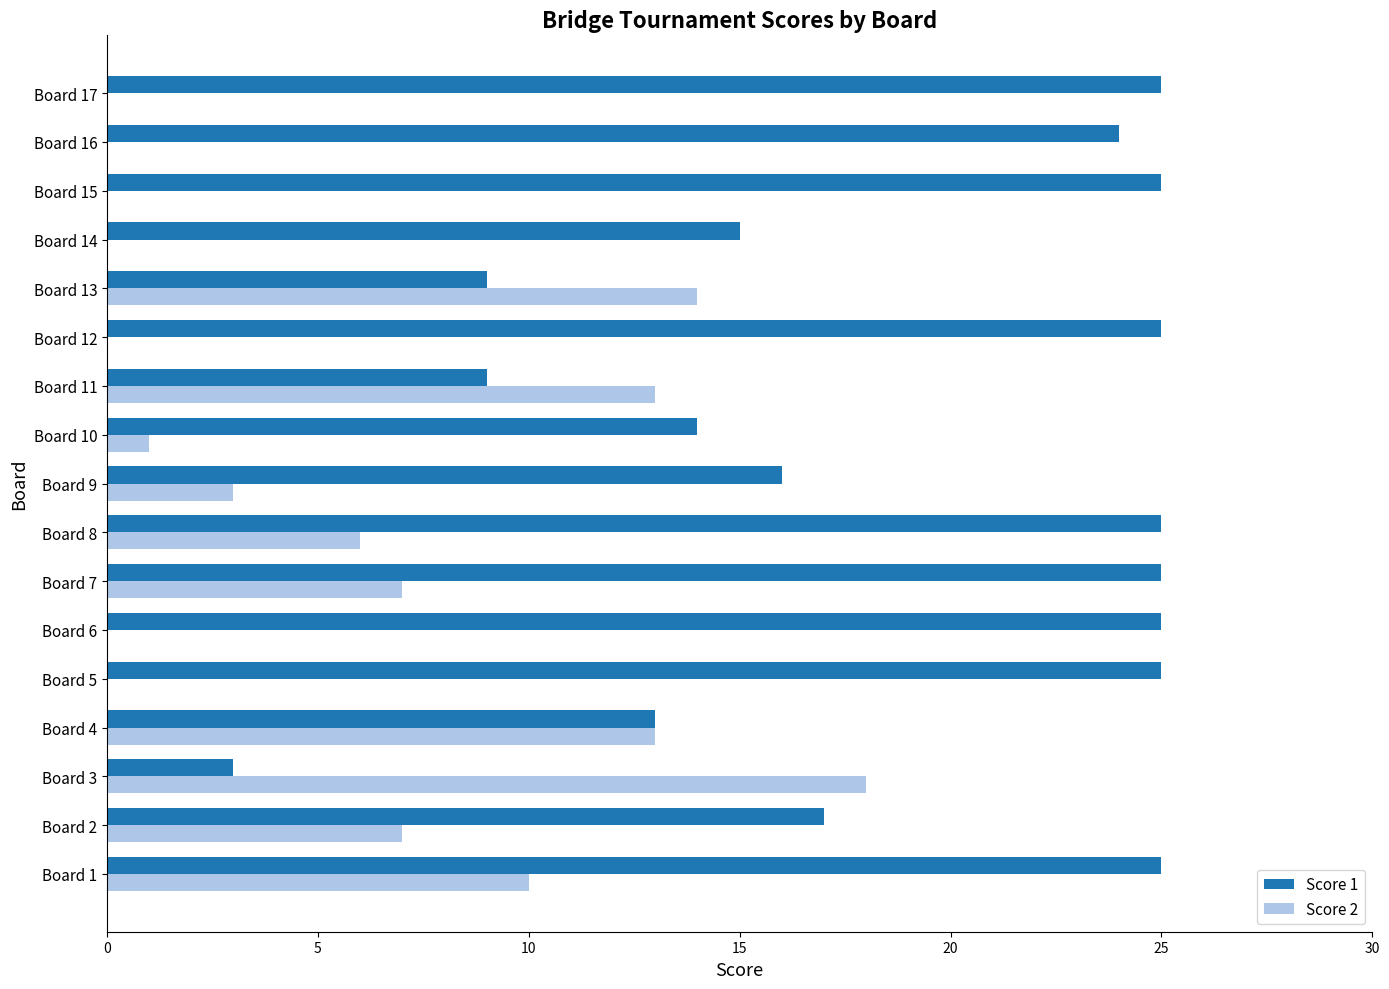

Which series has the largest total across all categories?

Score 1